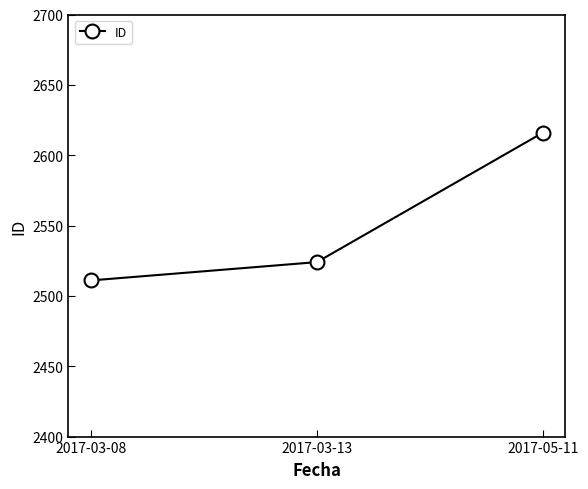

What is the average value?

2550